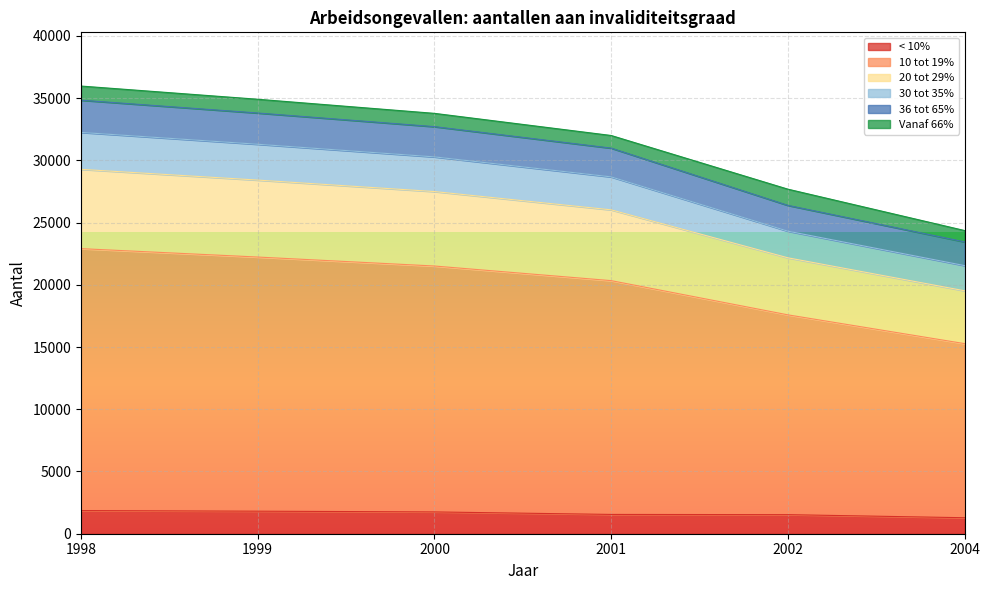

What is the maximum value for < 10%?

1861